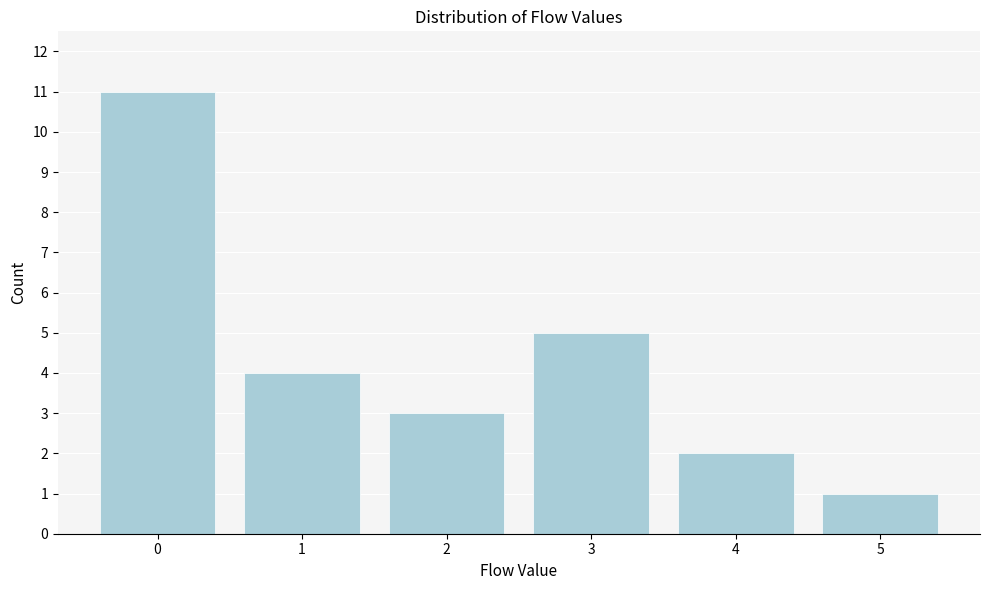

Reading right to left, extract all data points from this chart.

1	2	5	3	4	11